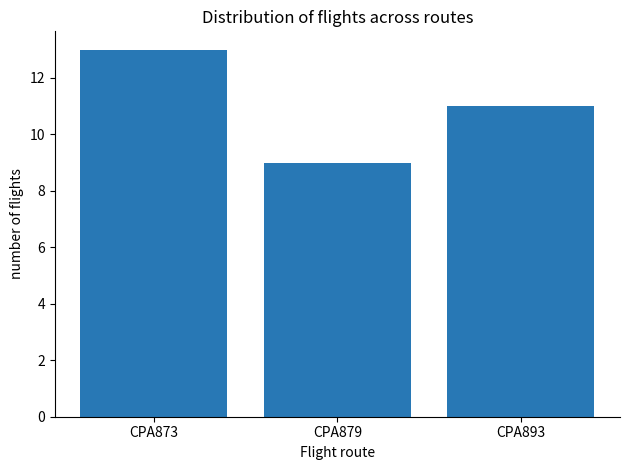

Reading right to left, transcribe all the data shown in this chart.

CPA893=11	CPA879=9	CPA873=13